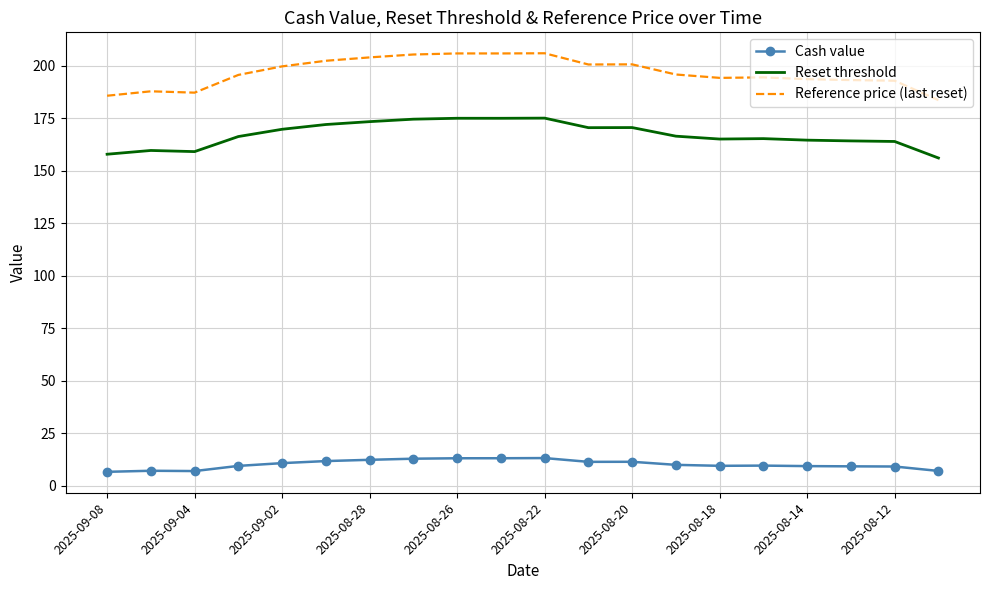

List the series in order of their peak value, highest first.

Reference price (last reset), Reset threshold, Cash value